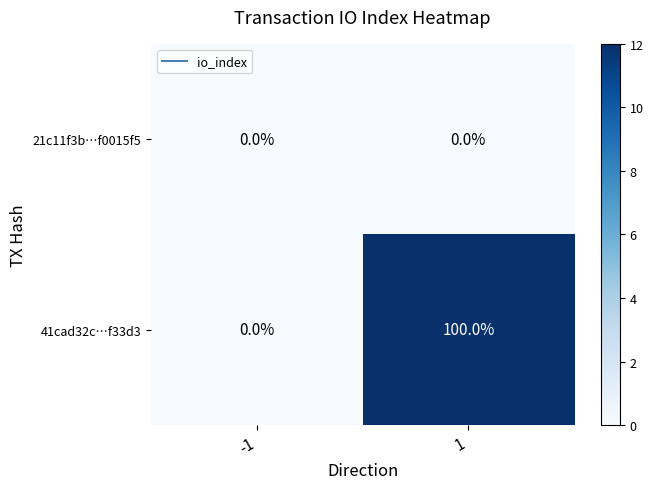

What is the difference between the 41cad32c…f33d3 values at 1 and -1?

100